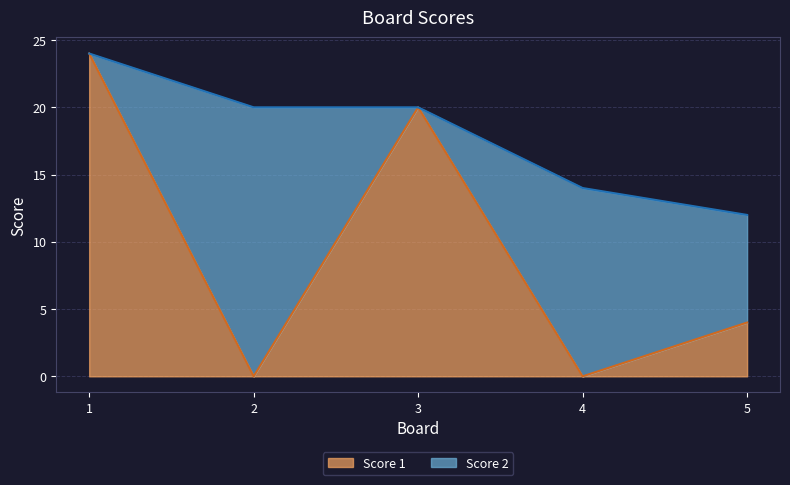

What is the difference between the second highest and second lowest values?

20